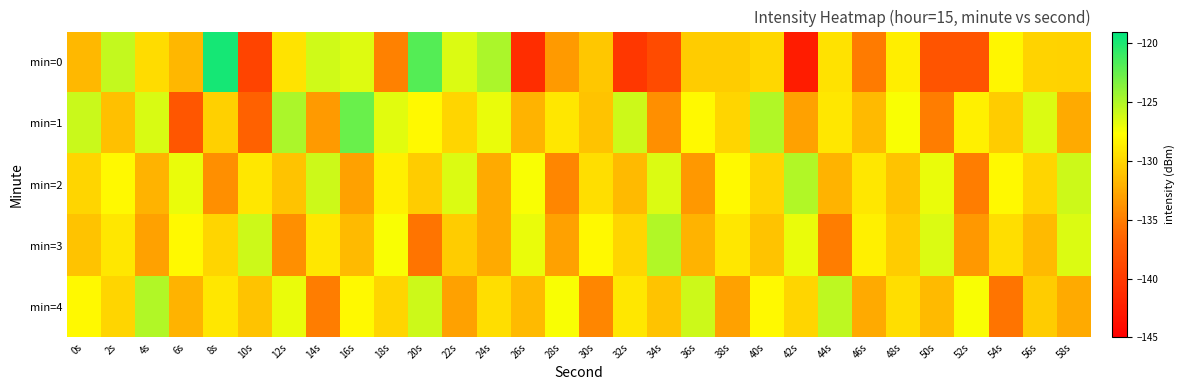

What is the difference between the highest and lowest values at 50s?

11.4